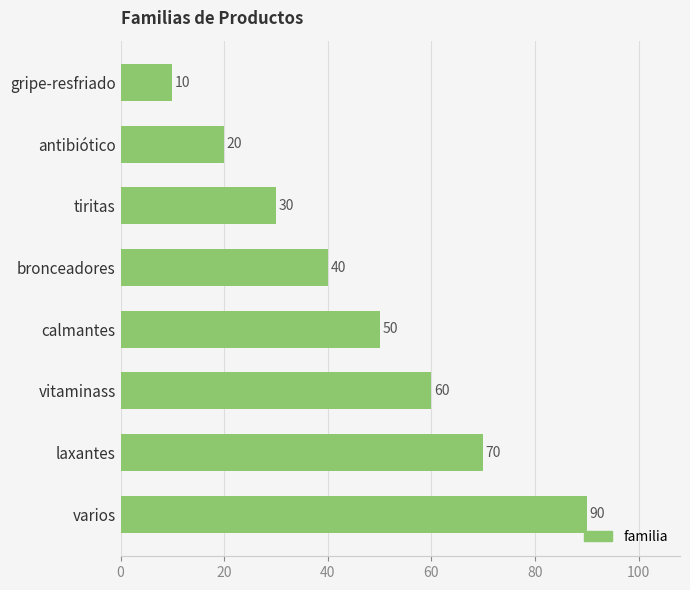

What is the change in value from varios to laxantes?

-20